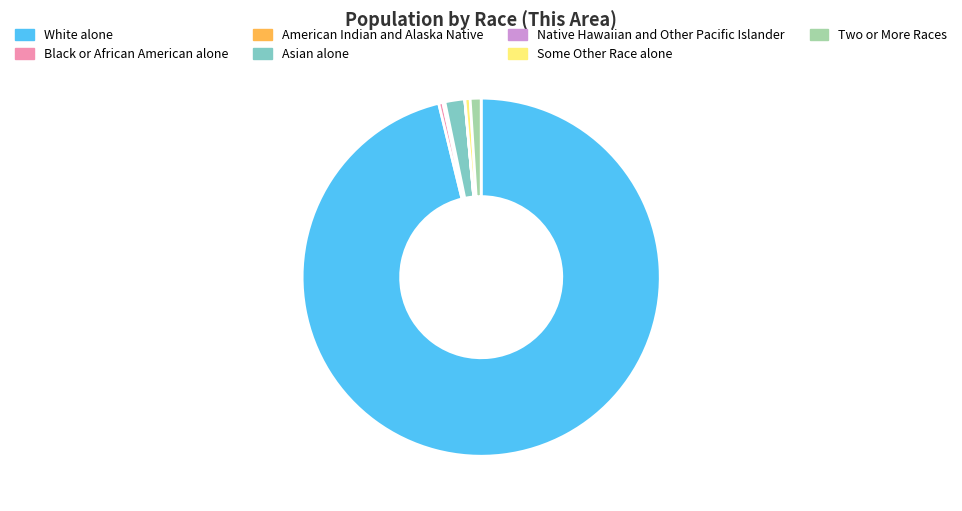

What is the ratio of the value at Asian alone to the value at Black or African American alone?

4.7